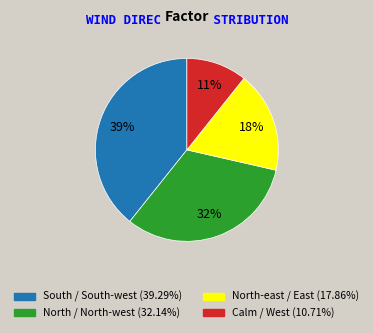

To the nearest percent, what is the average slice percentage?

25%